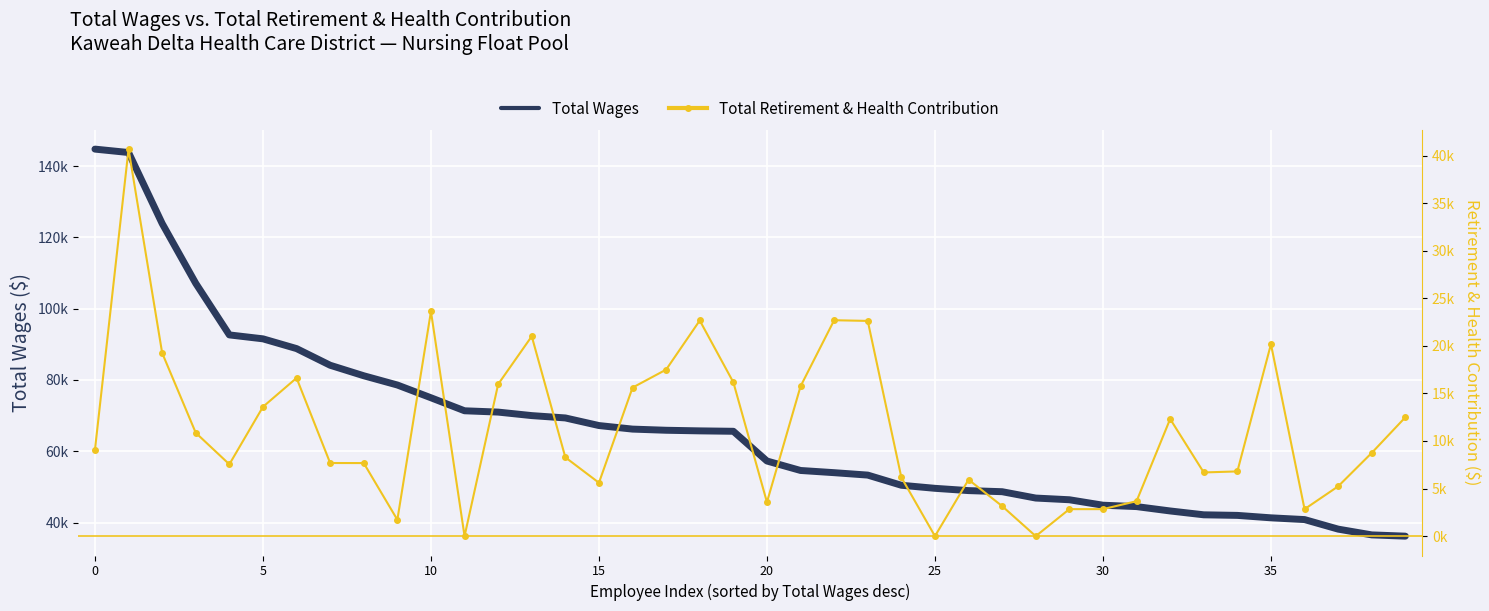

What is the lowest value of the Total Wages series?

36187